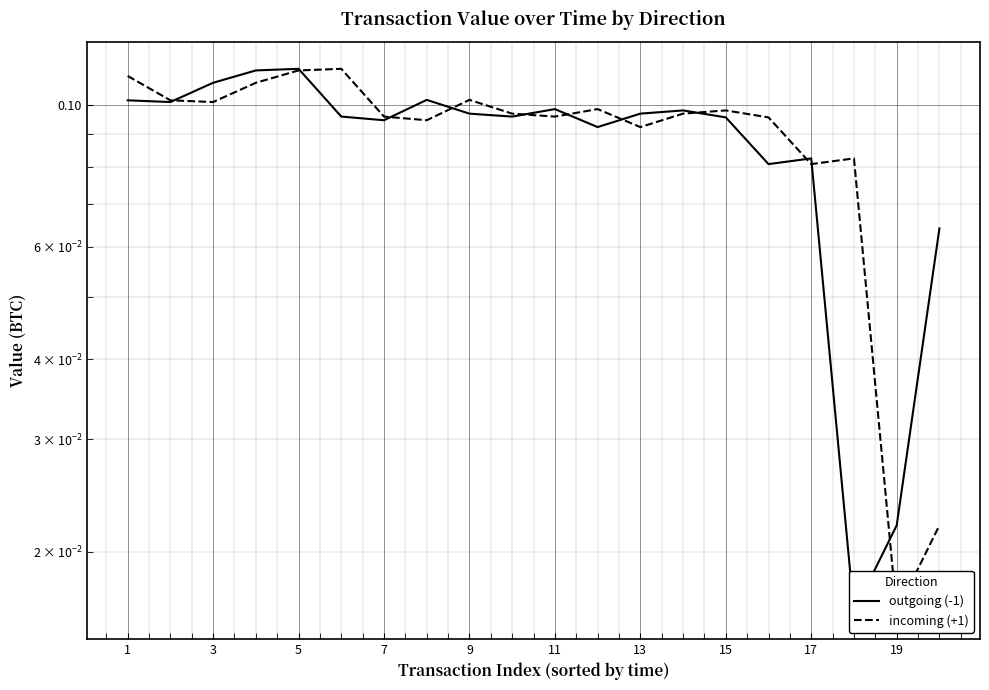

Which series has the largest range (max minus min)?

outgoing (-1)